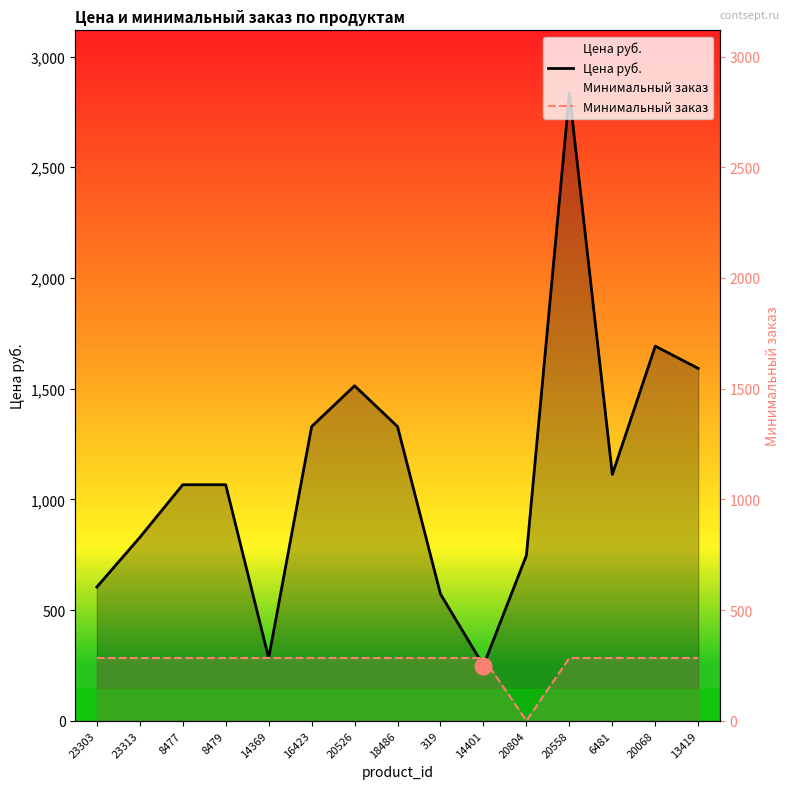

How many values in the Цена руб. series are below 1066?

6